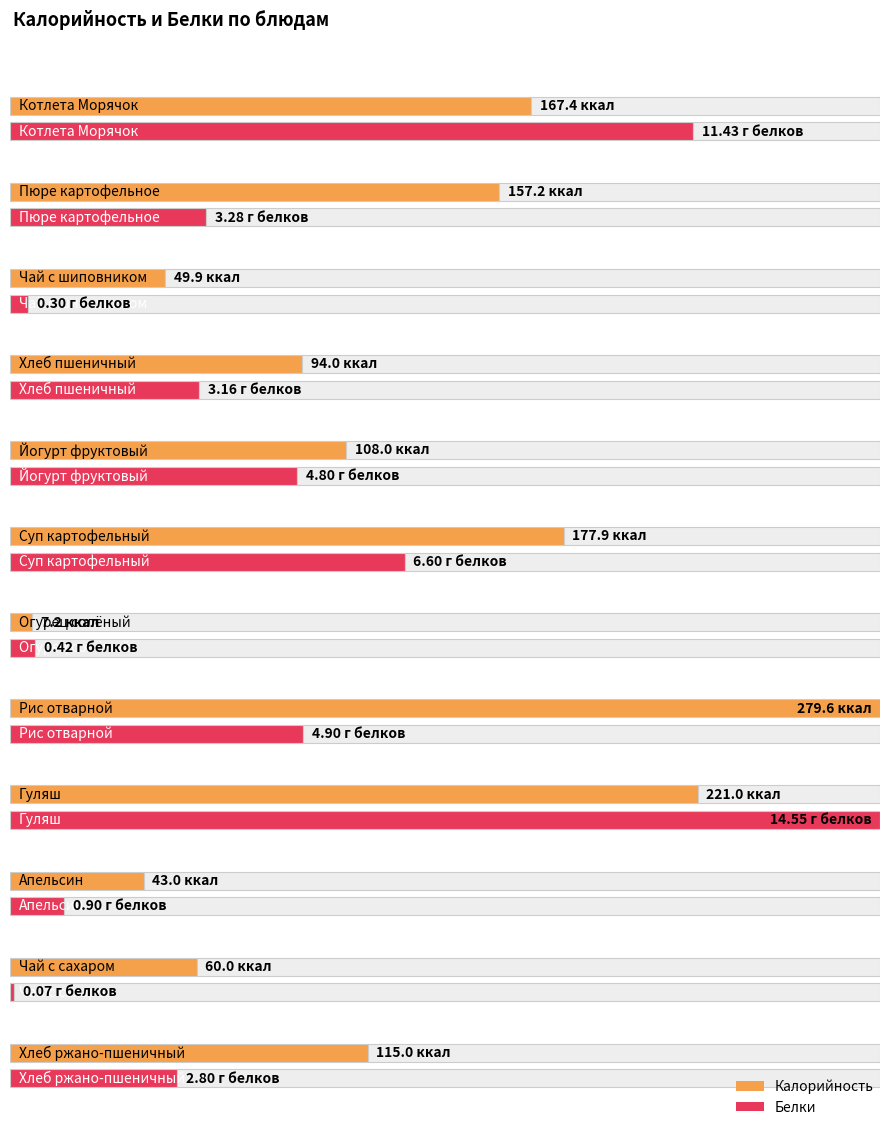

Which series has the widest spread of values?

Калорийность